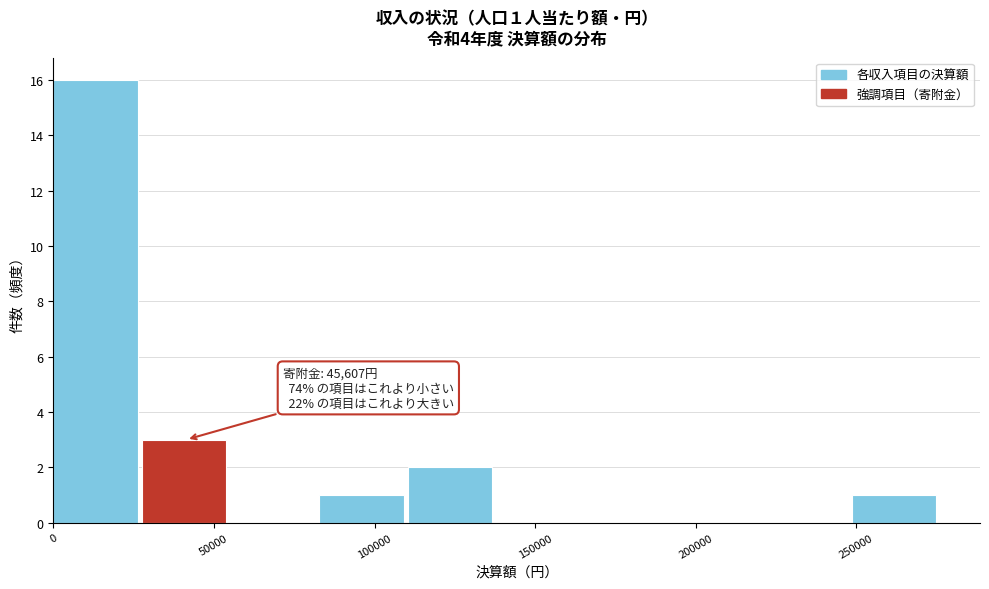

Over which range of the x-axis is the bar tallest?

0 to 30000